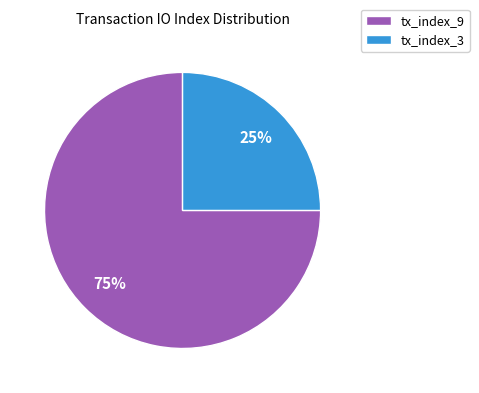

Rank the categories by value from highest to lowest.

tx_index_9, tx_index_3